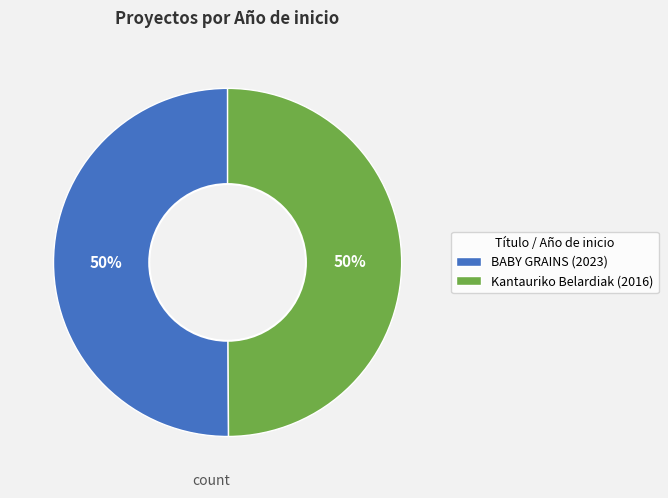

Combined, do BABY GRAINS (2023) and Kantauriko Belardiak (2016) account for over 50%?

Yes